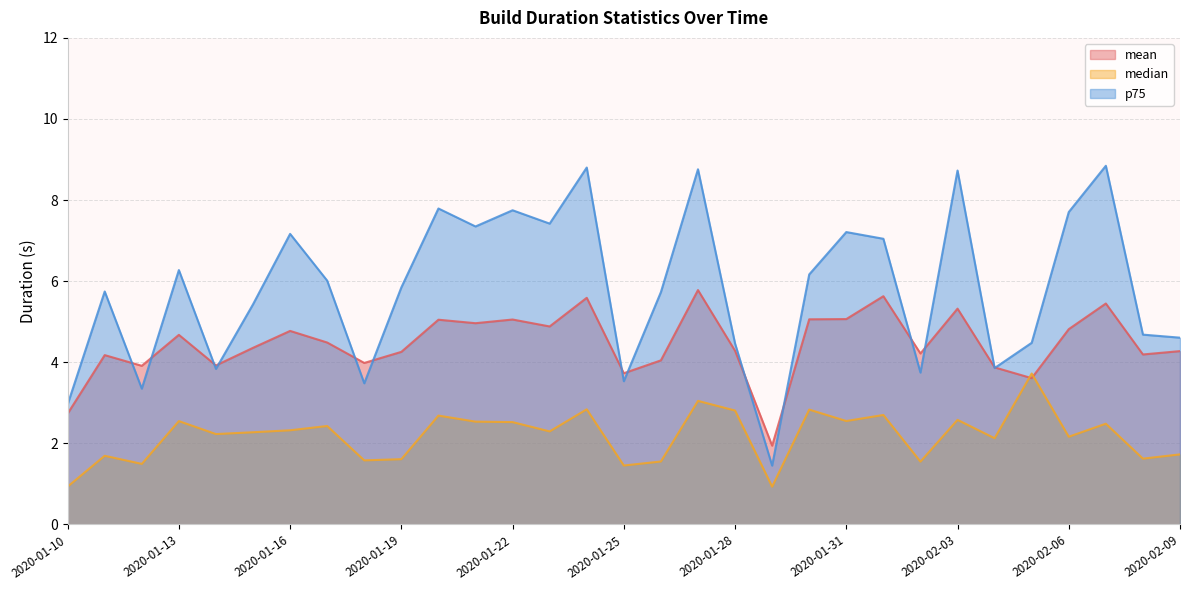

What is the sum of all mean values?

138.1